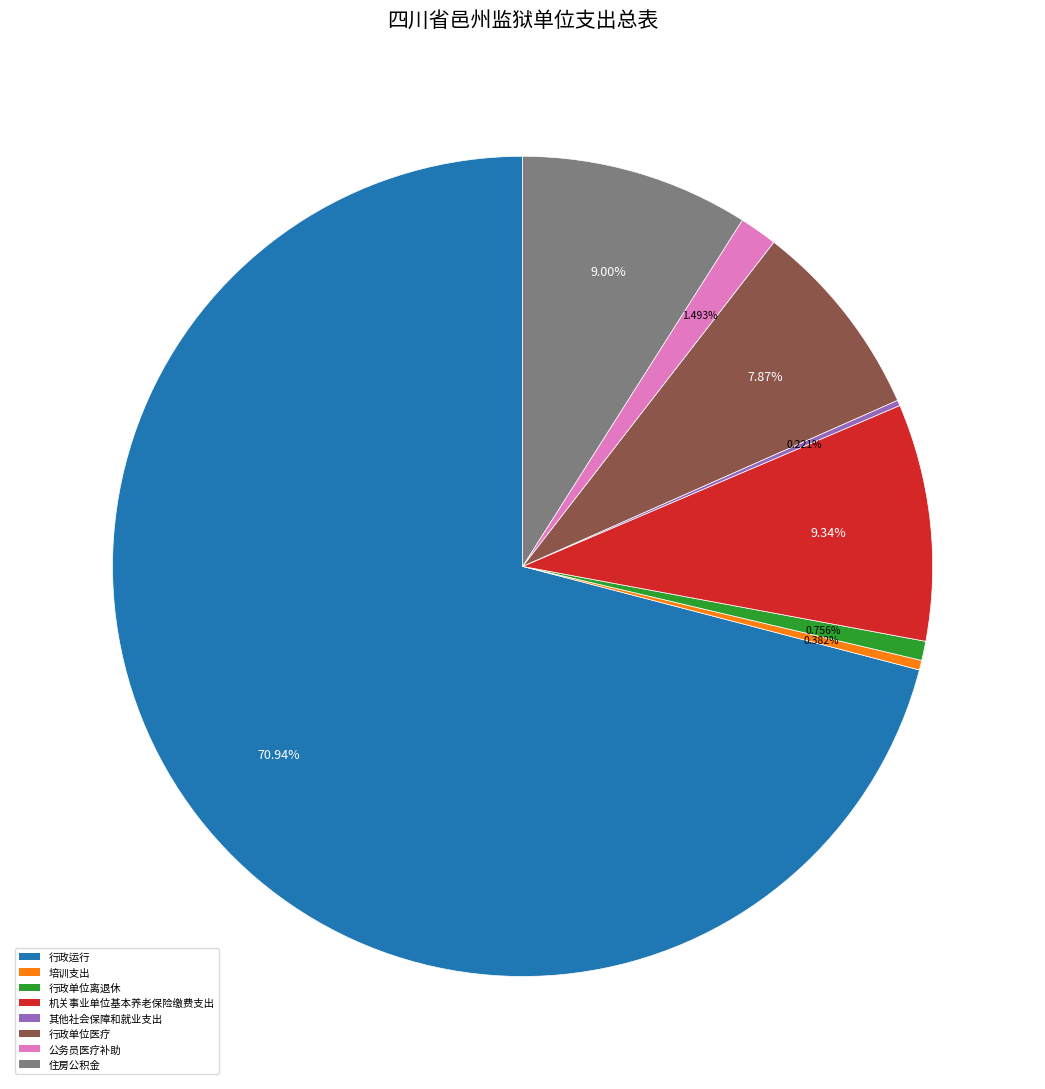

Which slice is the largest?

行政运行